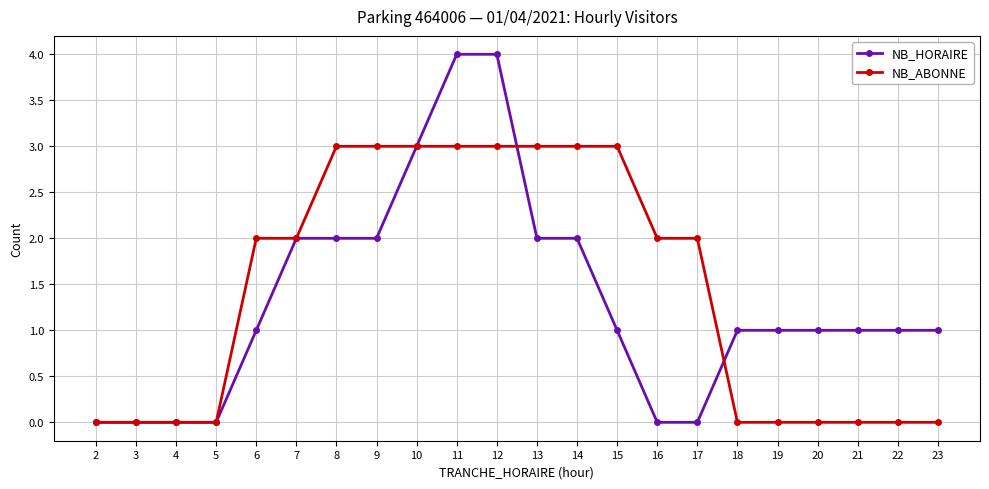

How many lines are shown in the chart?

2